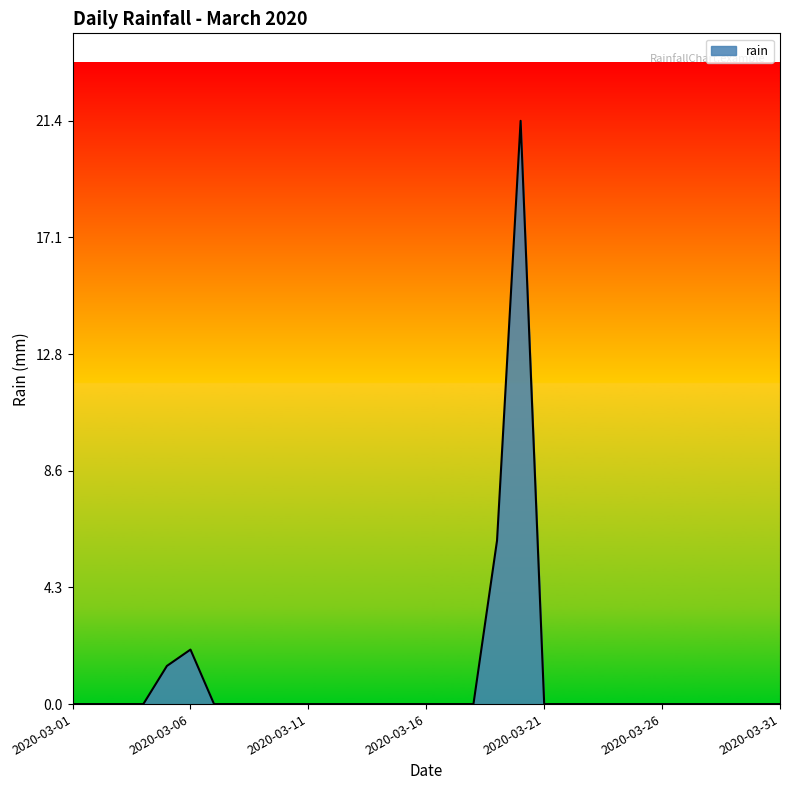

How many lines are shown in the chart?

1